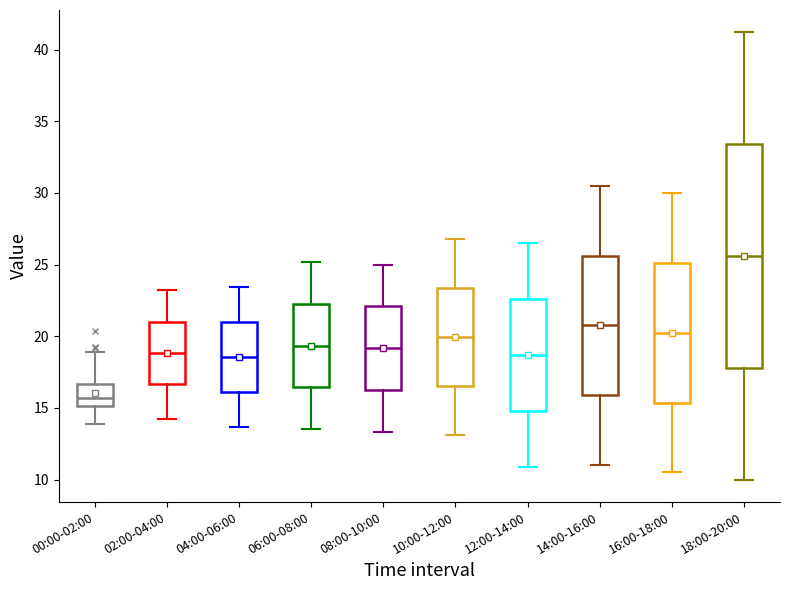

Where does the median line of the box for 04:00-06:00 sit on the y-axis? The values are not printed on the chart, so give them approximately, as read against the axis.

18.5